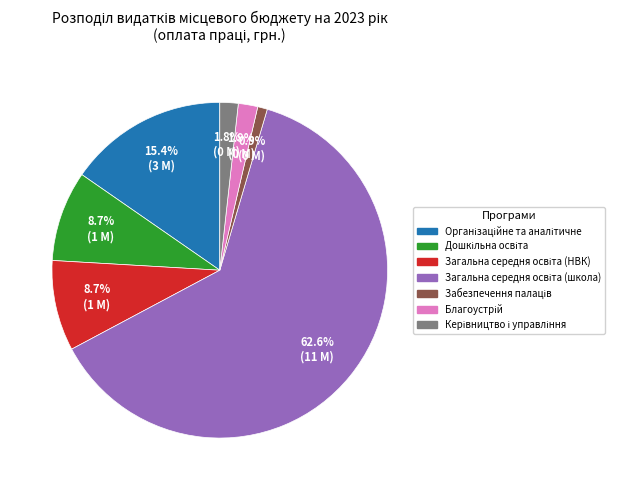

Is there a majority slice in this chart?

Yes